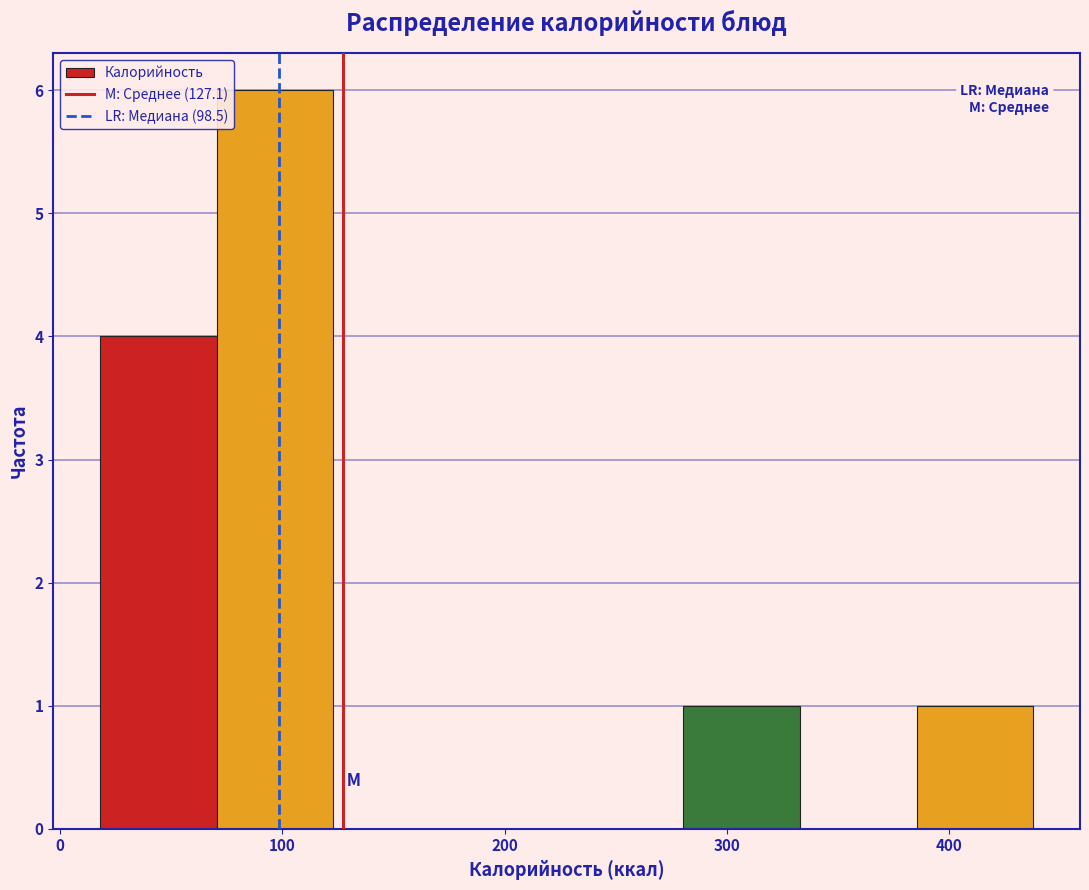

Reading left to right, list every bar in this chart as the range it spans on the x-axis followed by its height. Neither the bar edges nor the heights are printed on the chart, so give them approximately, as read against the axes.

20 to 70: 4
70 to 120: 6
120 to 180: 0
180 to 230: 0
230 to 280: 0
280 to 330: 1
330 to 390: 0
390 to 440: 1